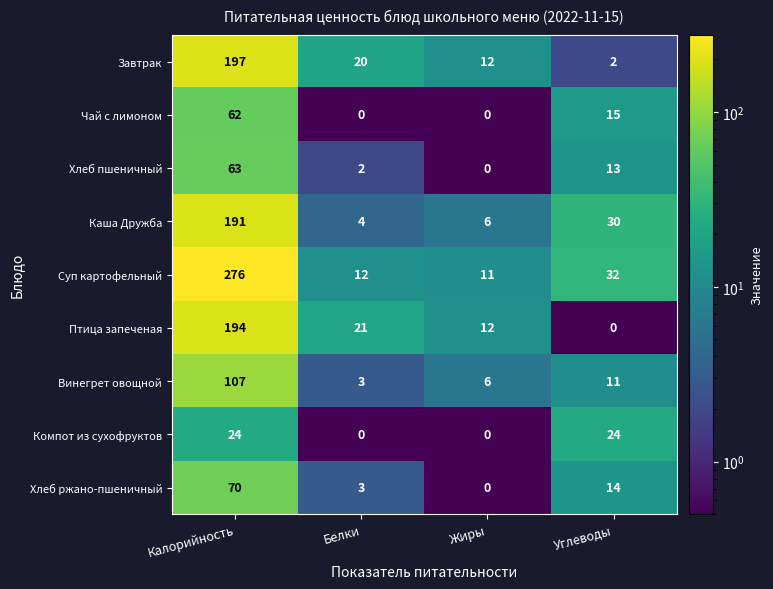

What is the difference between the Винегрет овощной values at Жиры and Углеводы?

5